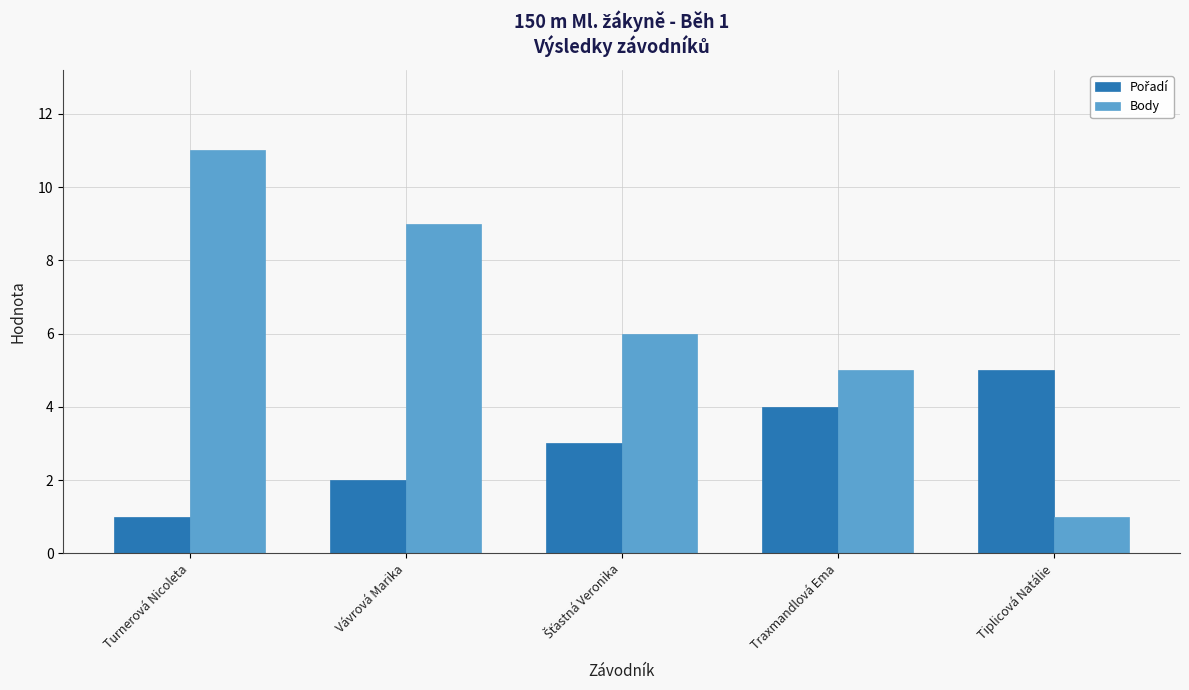

What is the value of the Body bar at the 5th from the left?

1